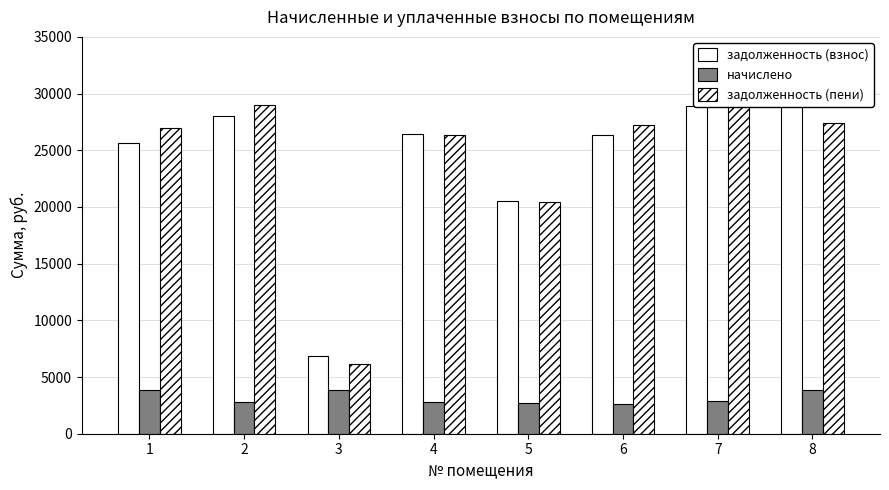

Is it true that начислено equals 2791.9 at 2?

True